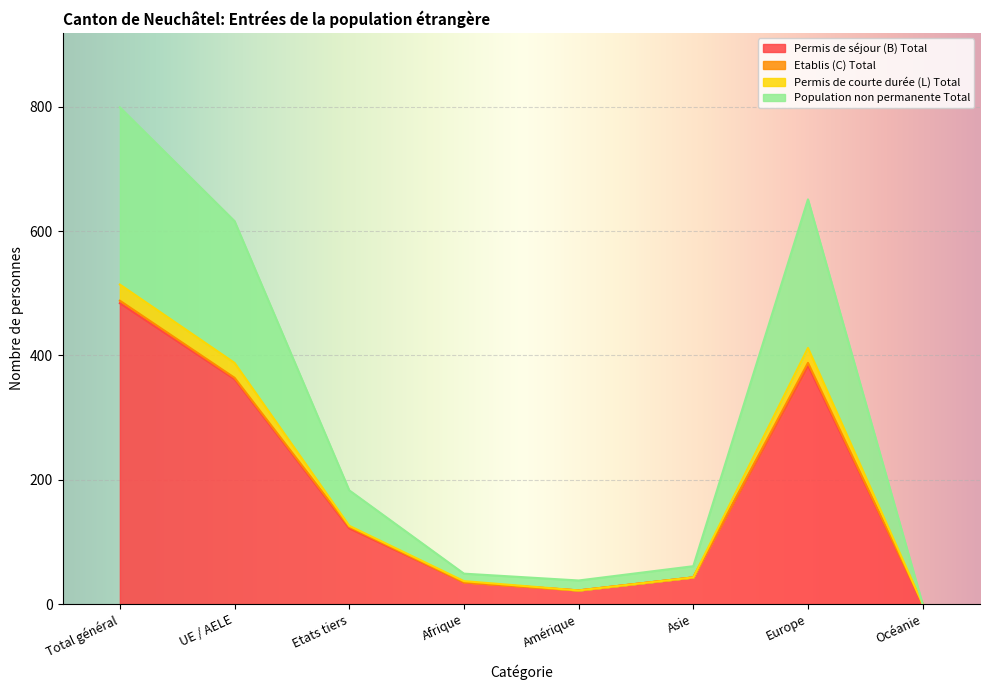

Is it true that Permis de séjour (B) Total equals 22 at Amérique?

True